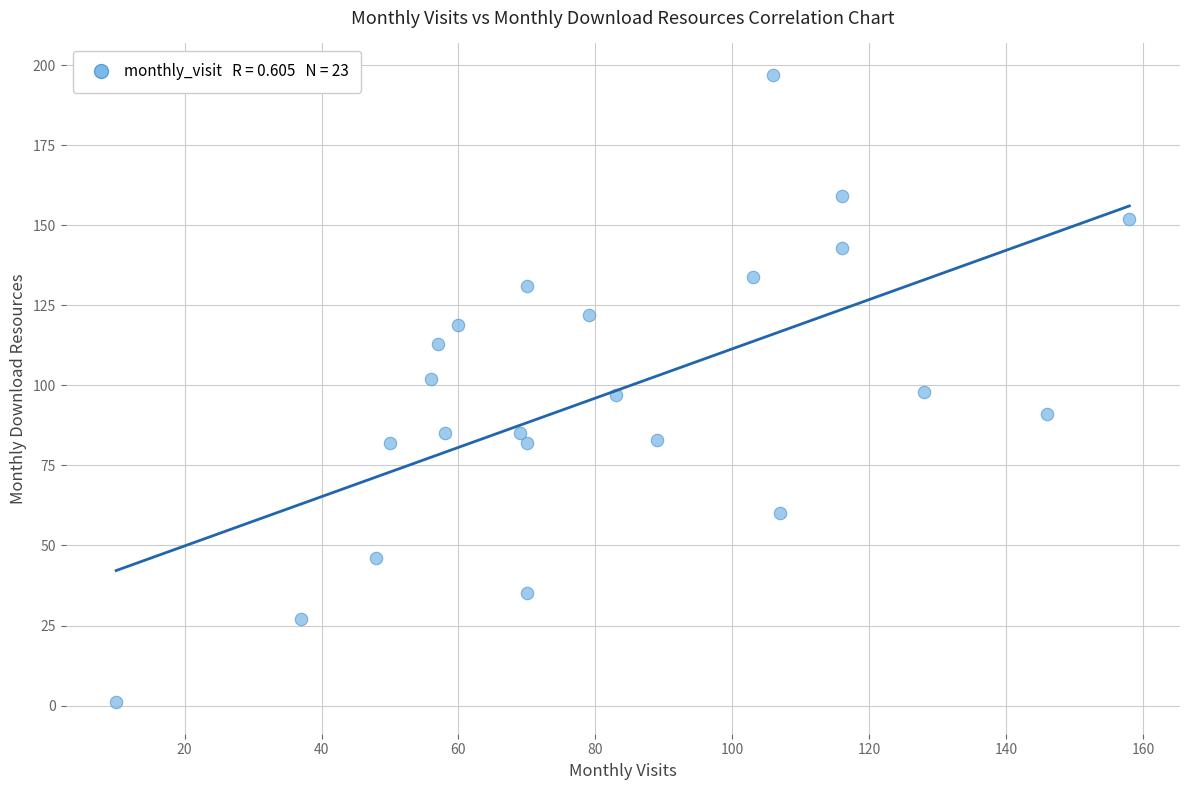

What is the range of Y values (max minus min)?

196